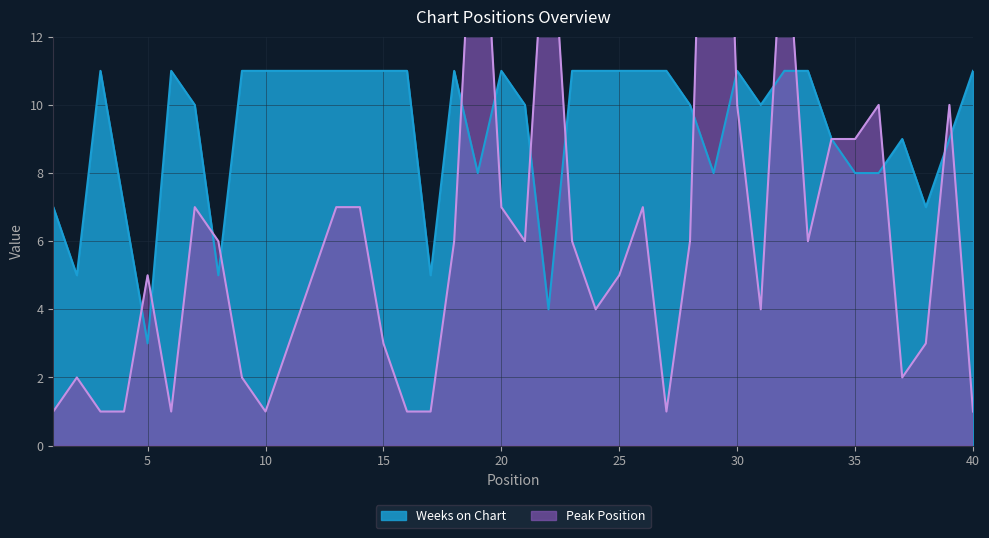

Which label corresponds to the smallest value in the chart?

1